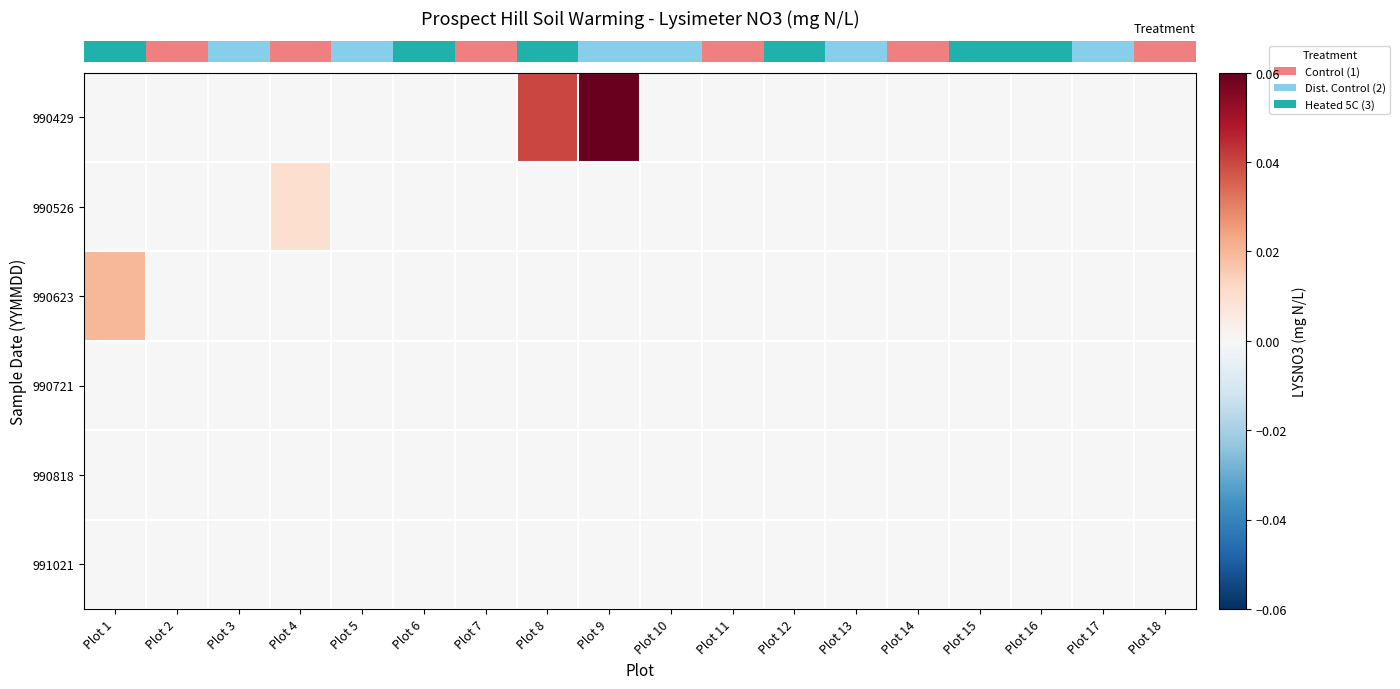

Which has a higher value, Plot 9 or Plot 10?

Plot 9